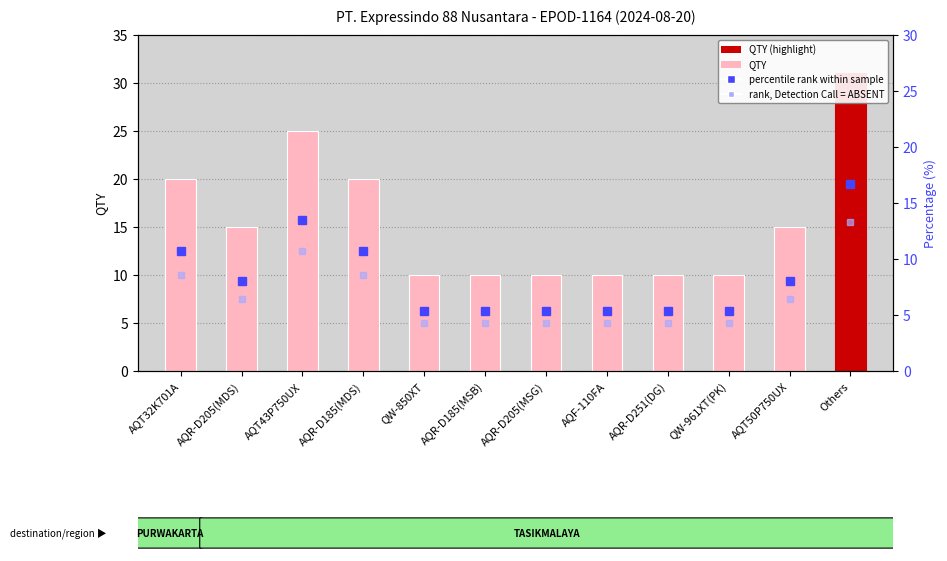

List the labels in order of rank (Detection Call = ABSENT) value, largest first.

Others, AQT43P750UX, AQT32K701A, AQR-D185(MDS), AQR-D205(MDS), AQT50P750UX, QW-850XT, AQR-D185(MSB), AQR-D205(MSG), AQF-110FA, AQR-D251(DG), QW-961XT(PK)